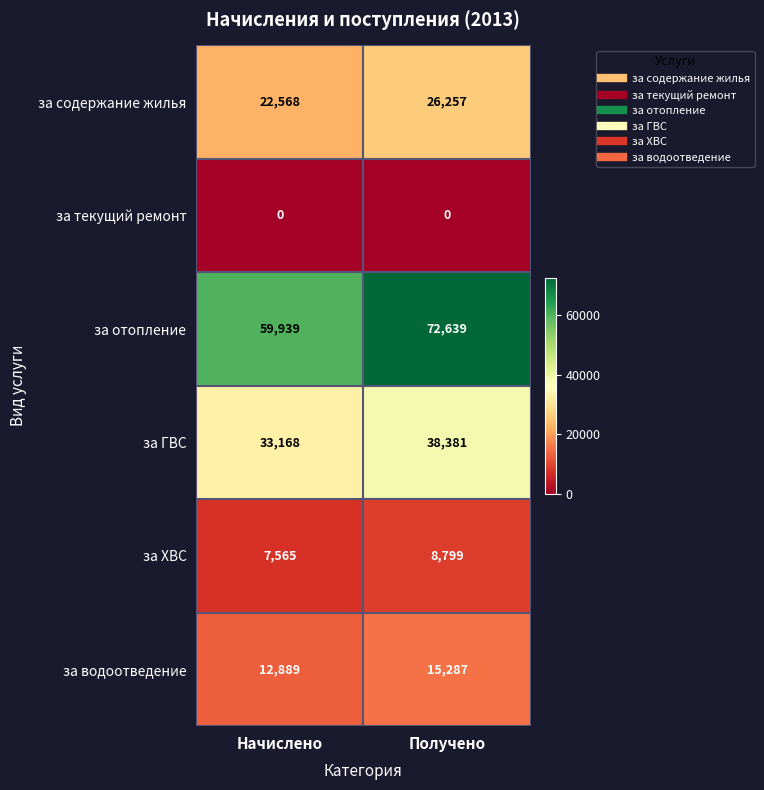

Reading left to right, list all the values displayed in this chart.

за содержание жилья: Начислено=22568	Получено=26257
за текущий ремонт: Начислено=0	Получено=0
за отопление: Начислено=59939	Получено=72639
за ГВС: Начислено=33168	Получено=38381
за ХВС: Начислено=7565	Получено=8799
за водоотведение: Начислено=12889	Получено=15287